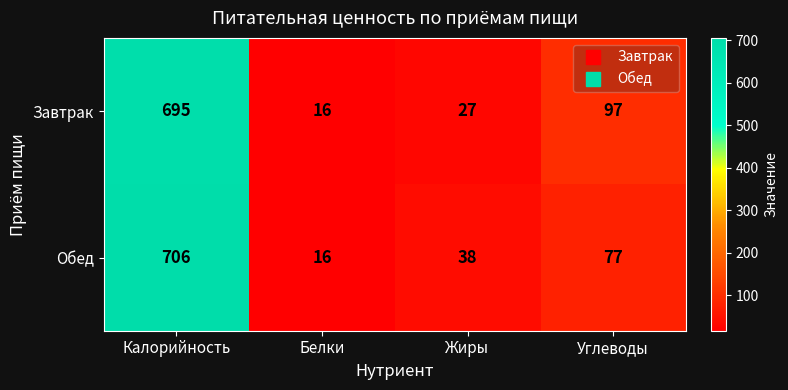

Rank the series at Углеводы from lowest to highest value.

Обед, Завтрак